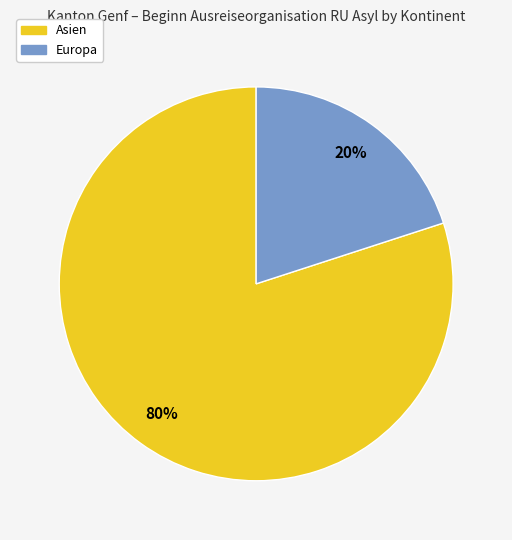

Does any single category account for the majority?

Yes